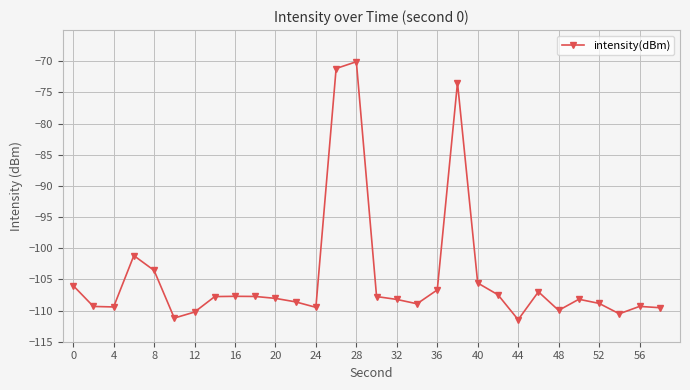

What is the smallest value displayed?

-111.5